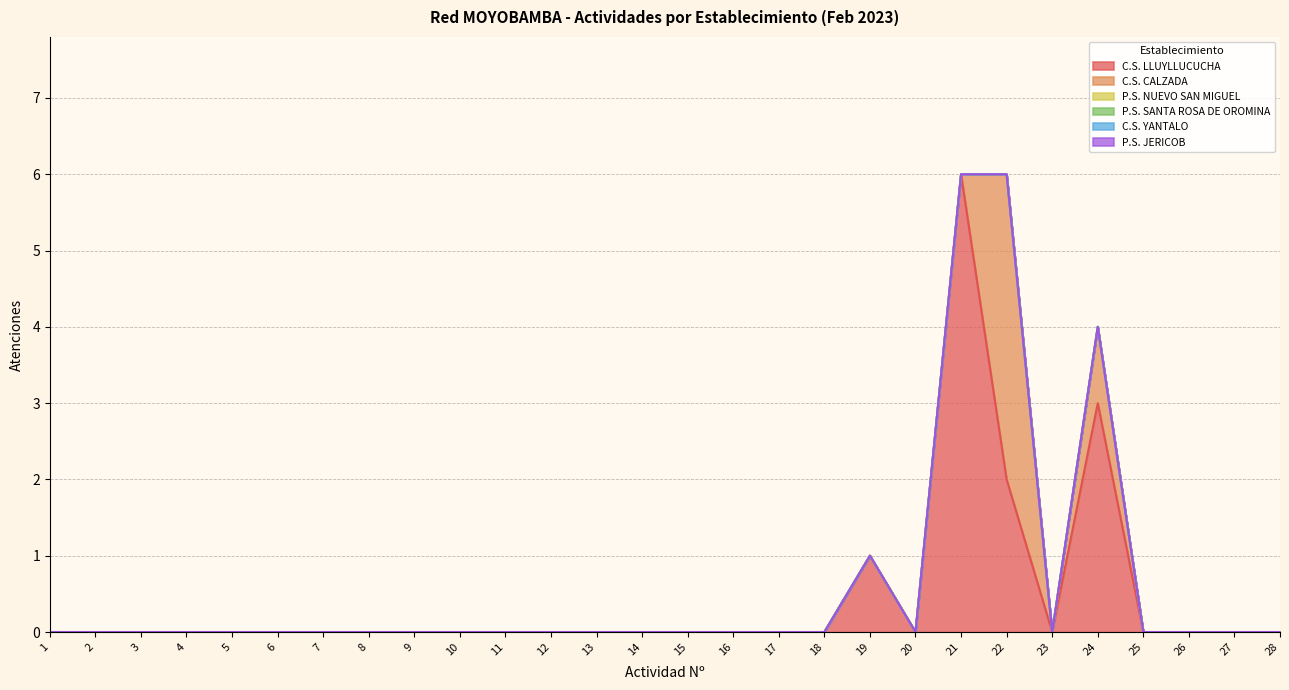

At 27, list the series in order from largest to smallest.

C.S. LLUYLLUCUCHA, C.S. CALZADA, P.S. NUEVO SAN MIGUEL, P.S. SANTA ROSA DE OROMINA, C.S. YANTALO, P.S. JERICOB